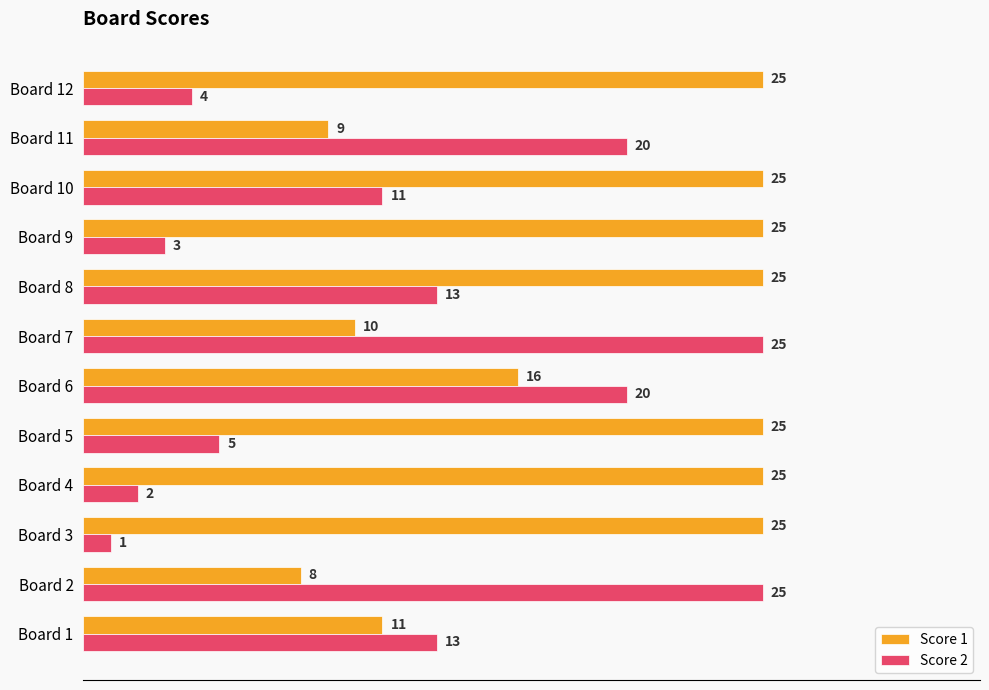

List the series in order of their overall mean, highest first.

Score 1, Score 2